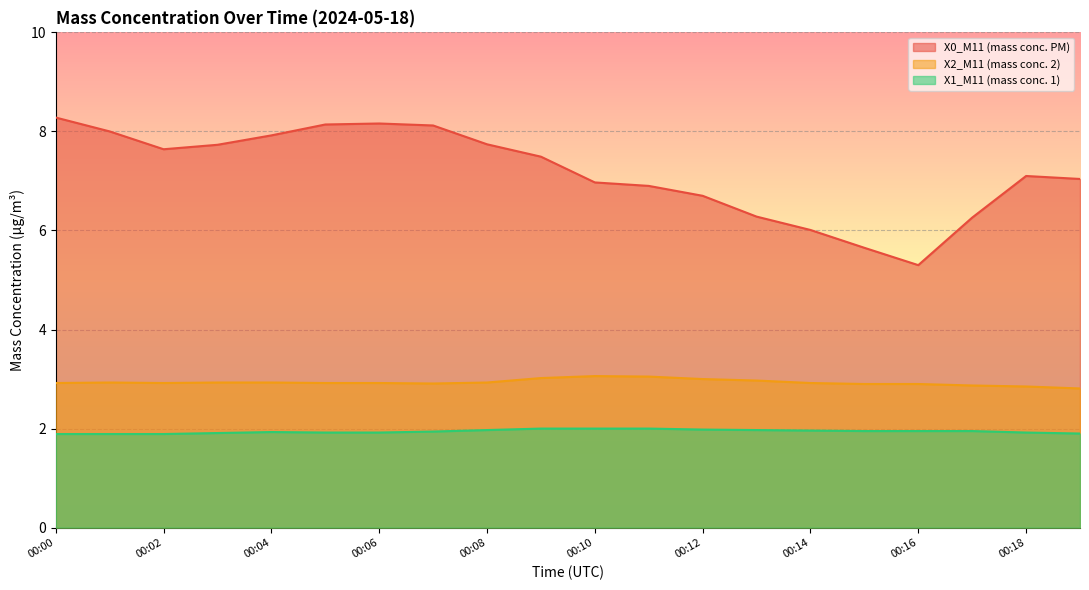

What is the approximate value of X1_M11 (mass conc. 1) at 00:08?

2.0